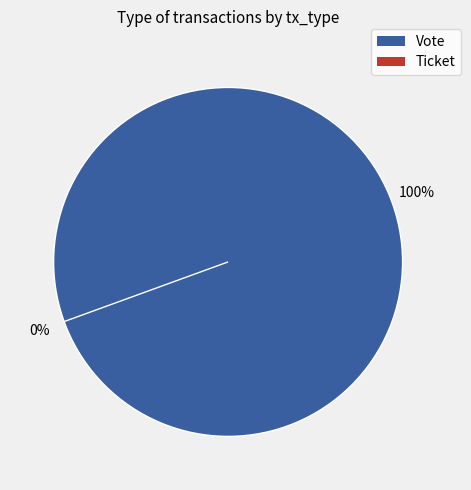

To the nearest percent, what is the difference between the Ticket and Vote slice percentages?

100%